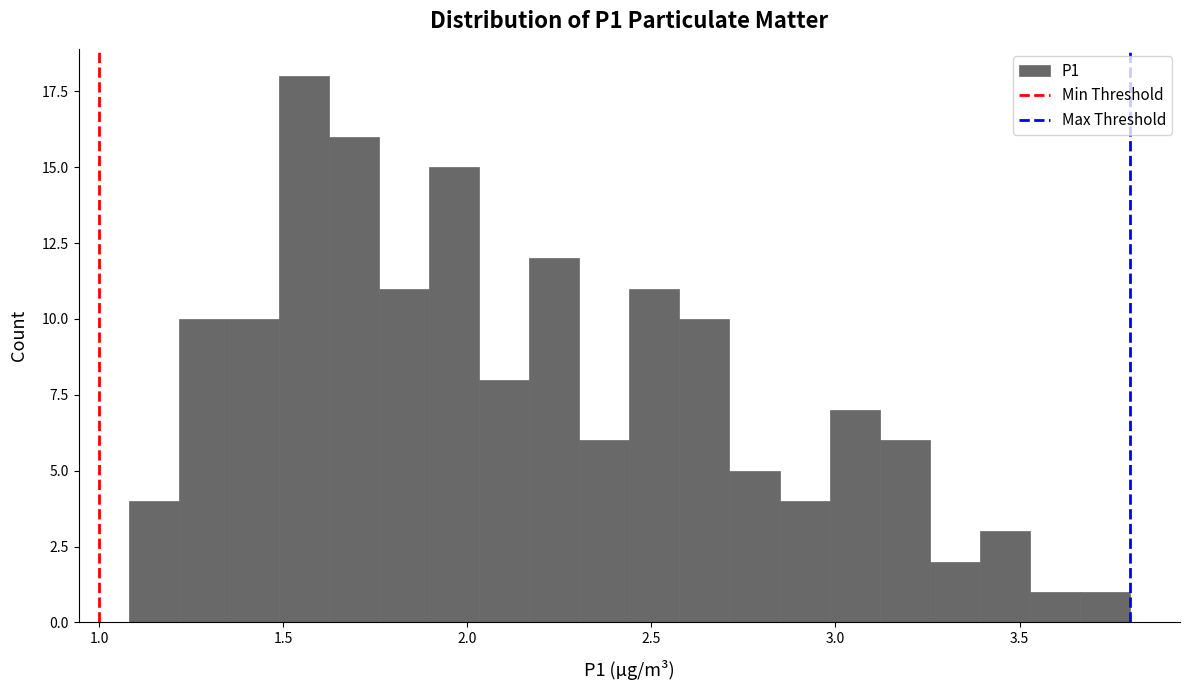

Read against the x-axis, roughly where is the centre of the tallest bar?

1.55